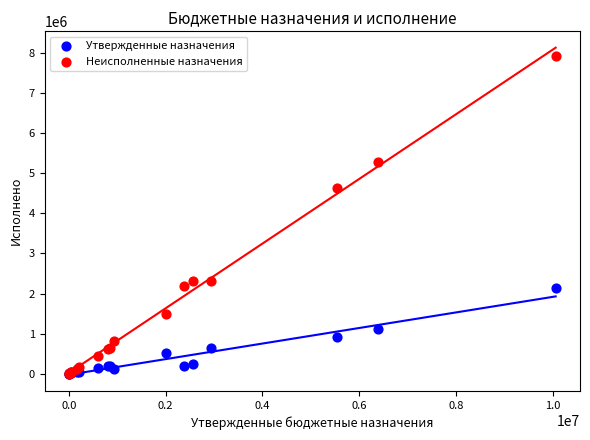

In the Неисполненные назначения series, what Y value is closest to 3965310?

4629474.2